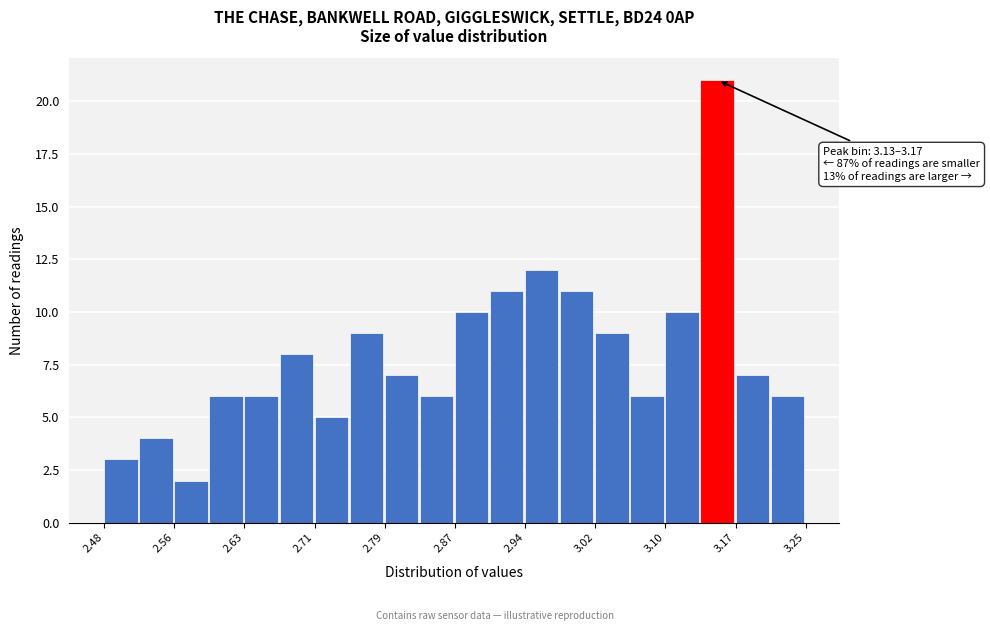

Read against the x-axis, roughly where is the centre of the tallest bar?

3.15